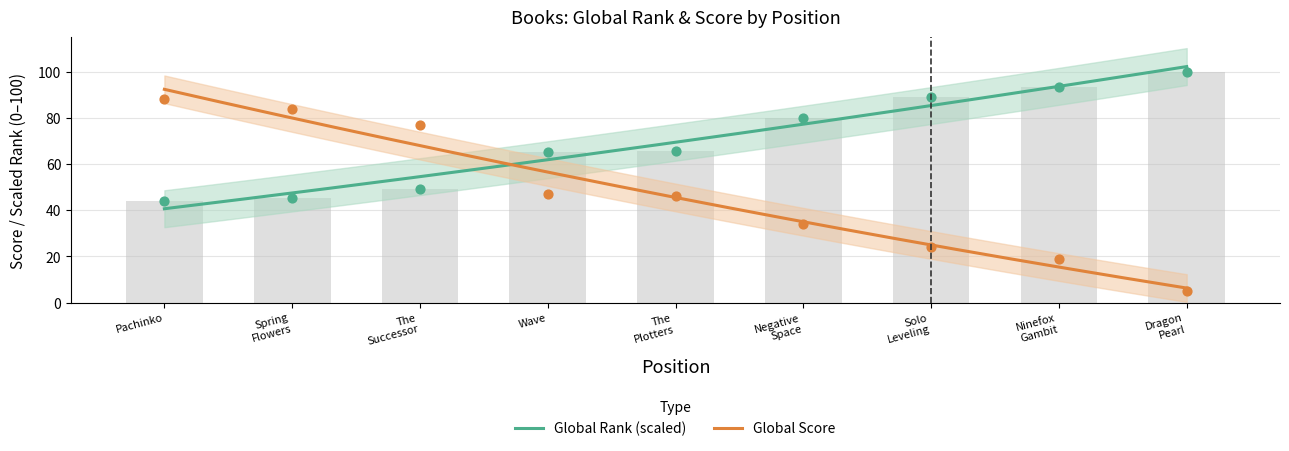

What is the total value across all series at Dragon Pearl?

105.0